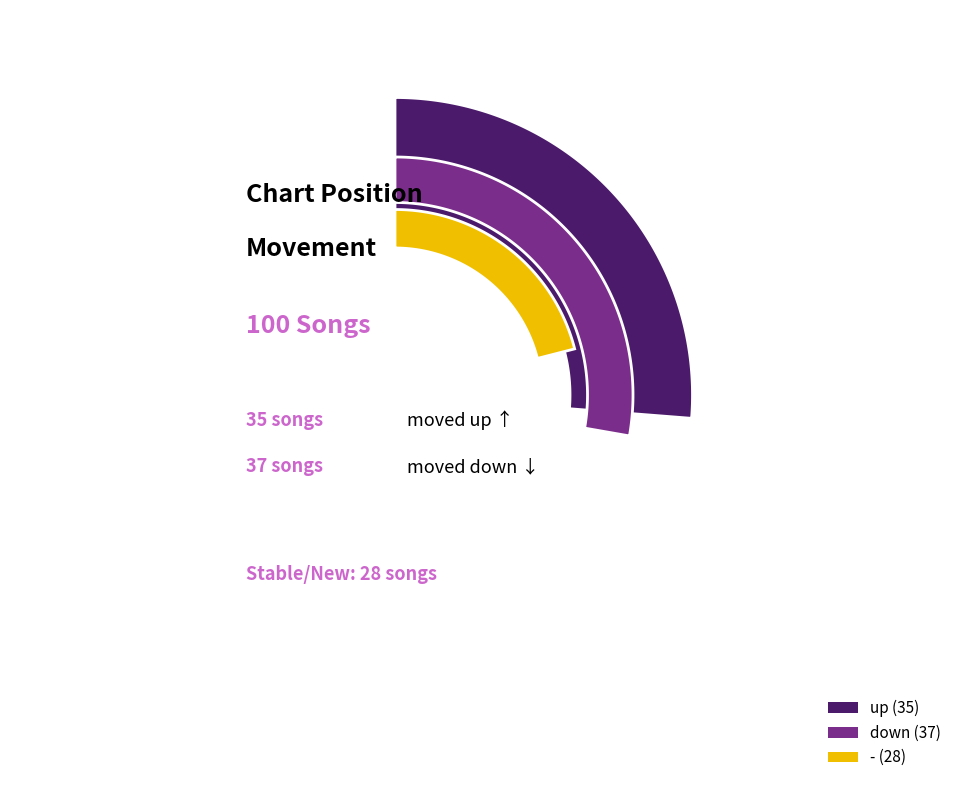

Does - represent more than half of the total?

No